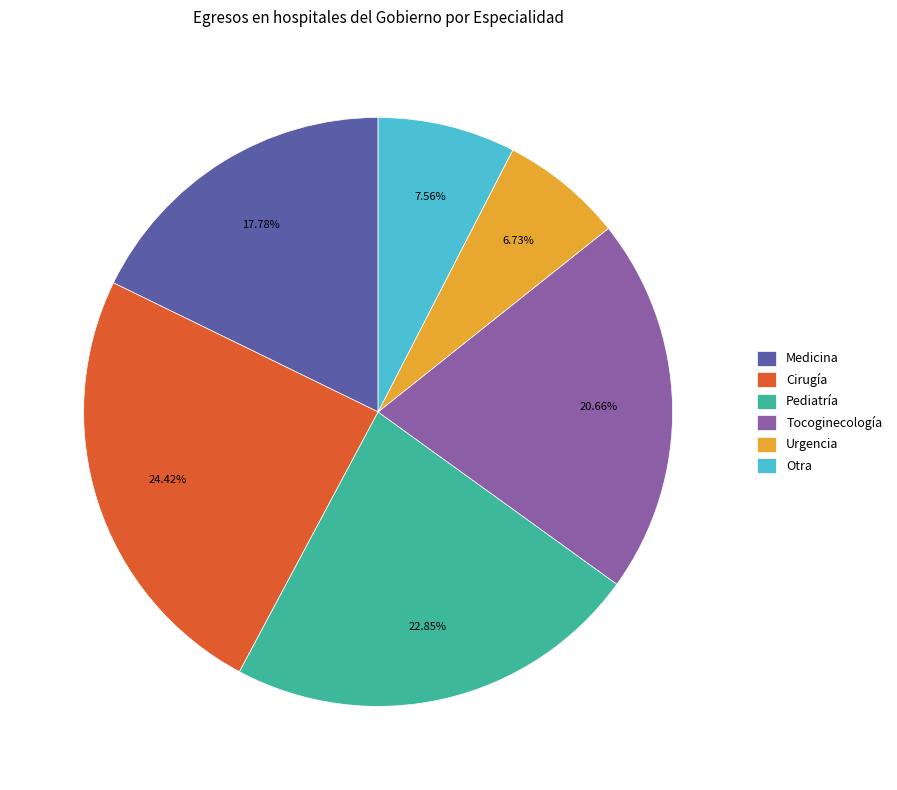

Which slice is the largest?

Cirugía